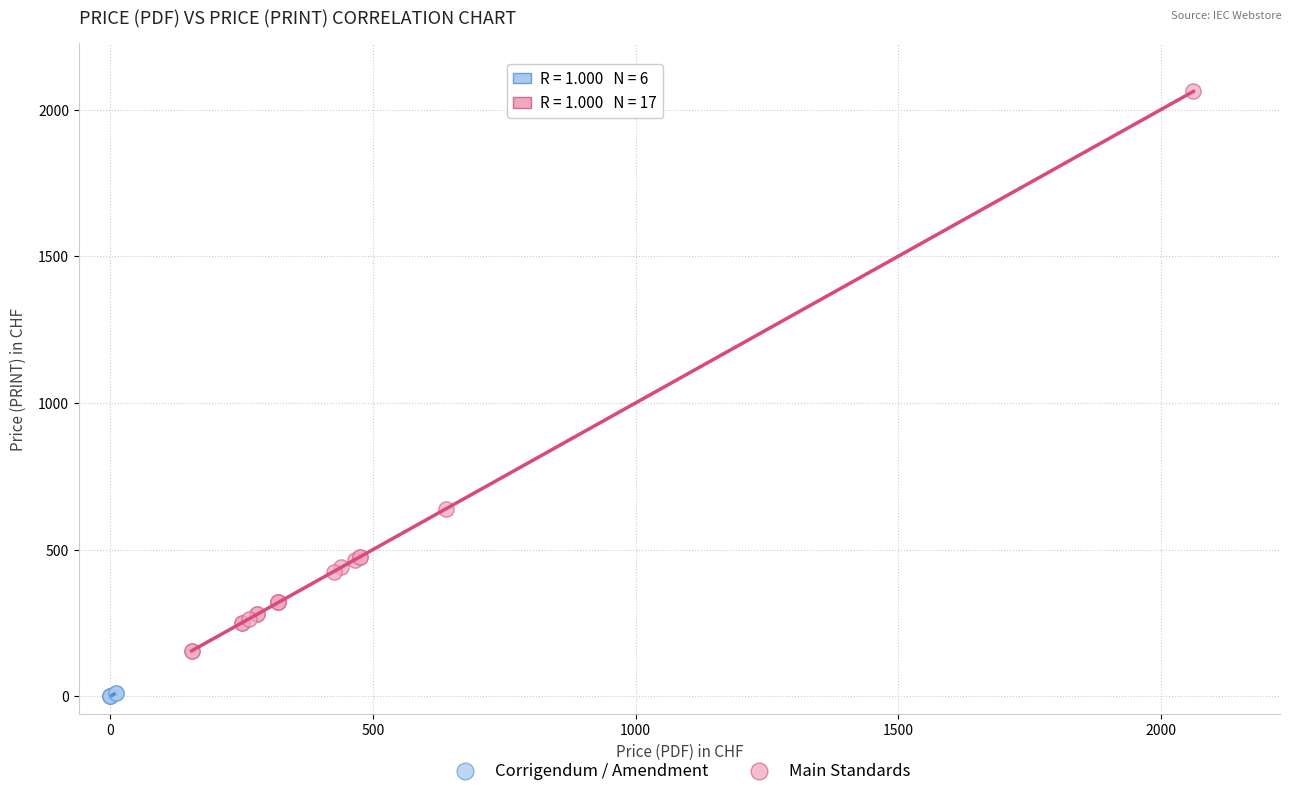

Which series has the largest Y range (max minus min)?

Main Standards